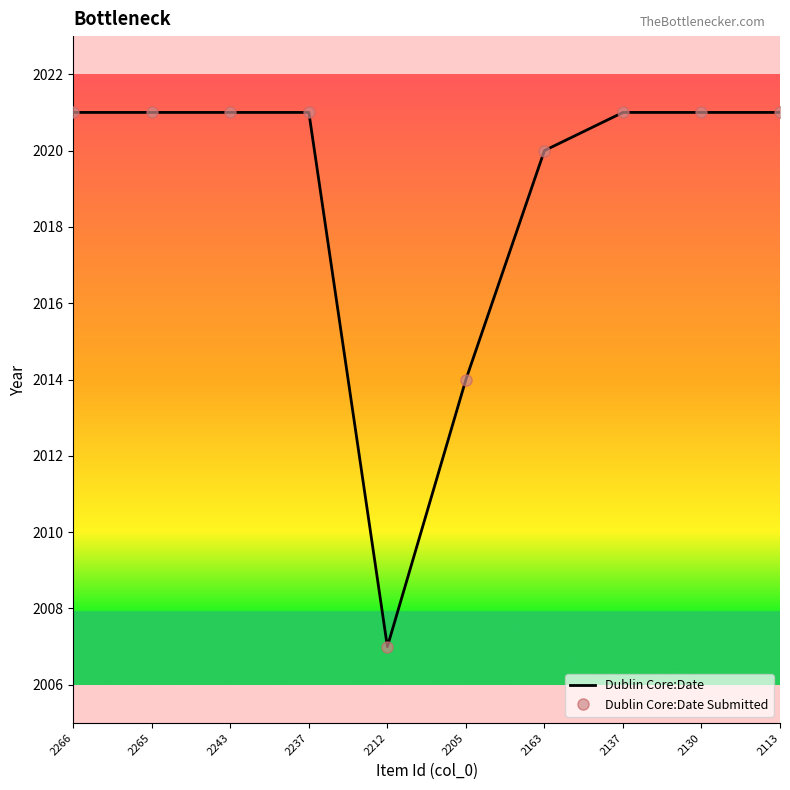

What is the total value across all series at 2265?

4042